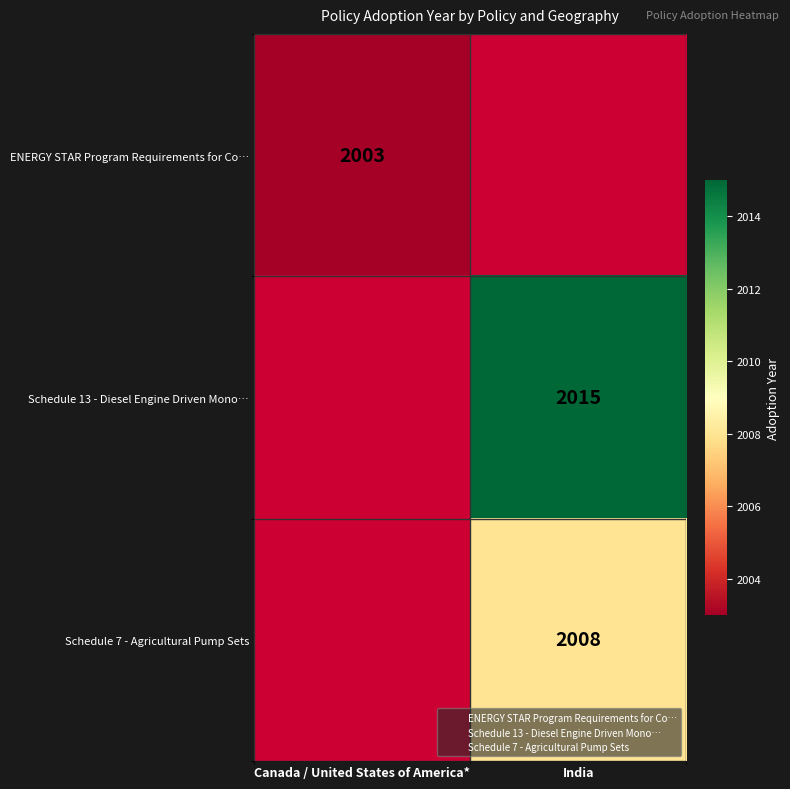

Which has a higher value, Canada / United States of America* or India?

India